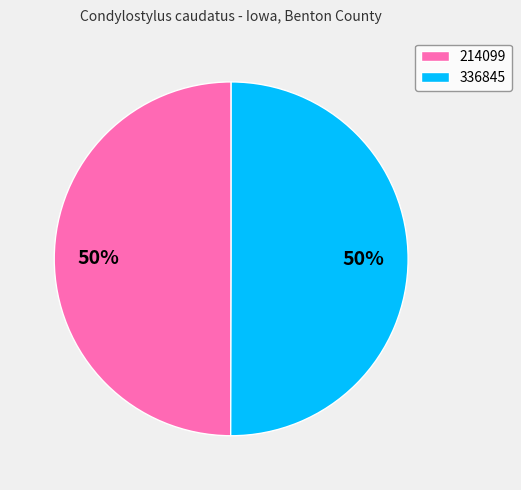

To the nearest percent, what is the average slice percentage?

50%